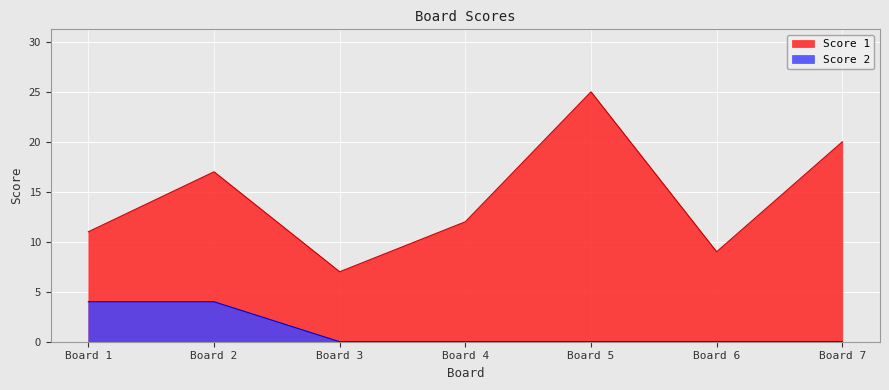

Which category has the highest value in the Score 1 series?

Board 5